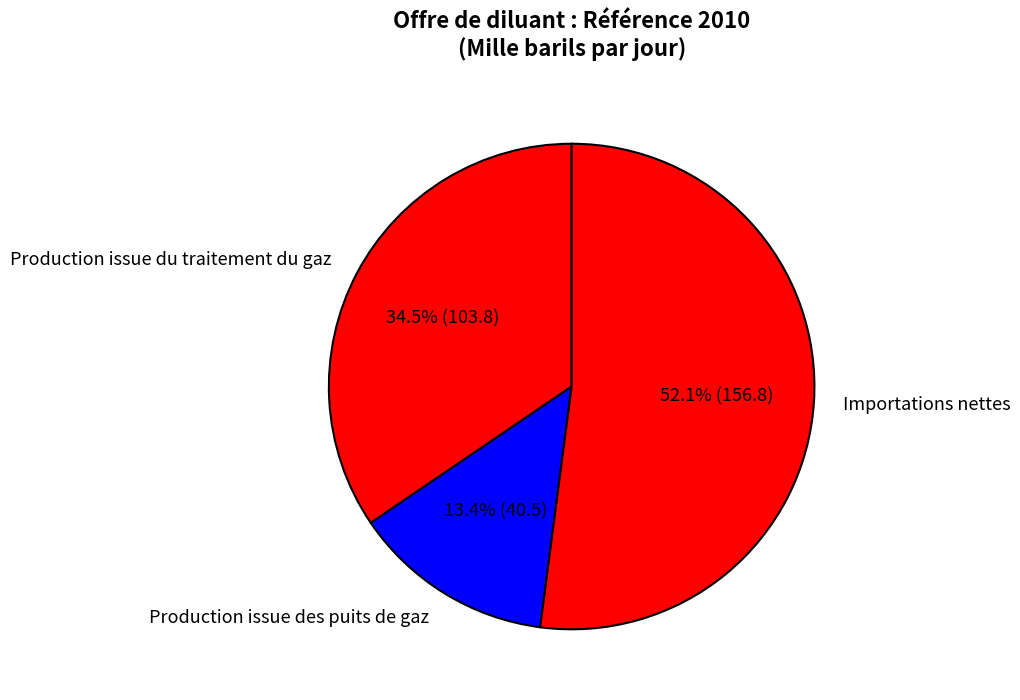

Rank the categories by value from highest to lowest.

Importations nettes, Production issue du traitement du gaz, Production issue des puits de gaz